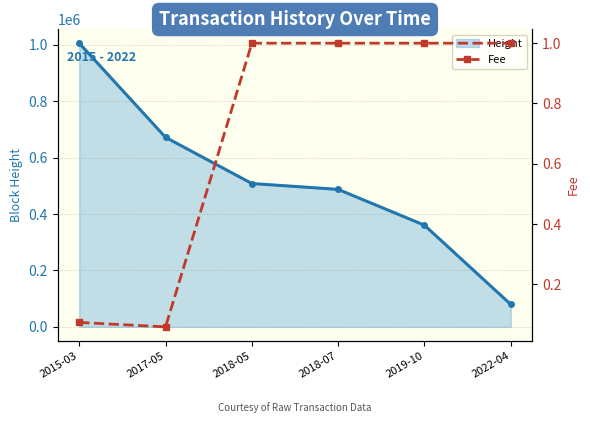

What position from the left is 2018-05?

3